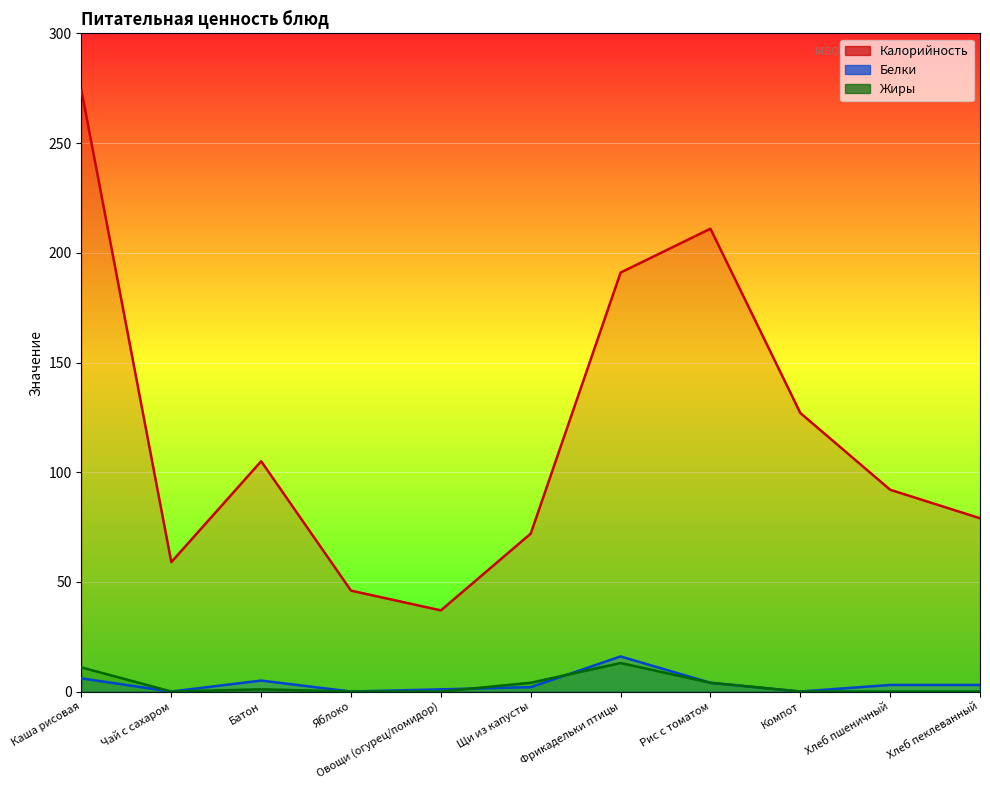

What is the difference between the second highest and minimum values in the Белки series?

6